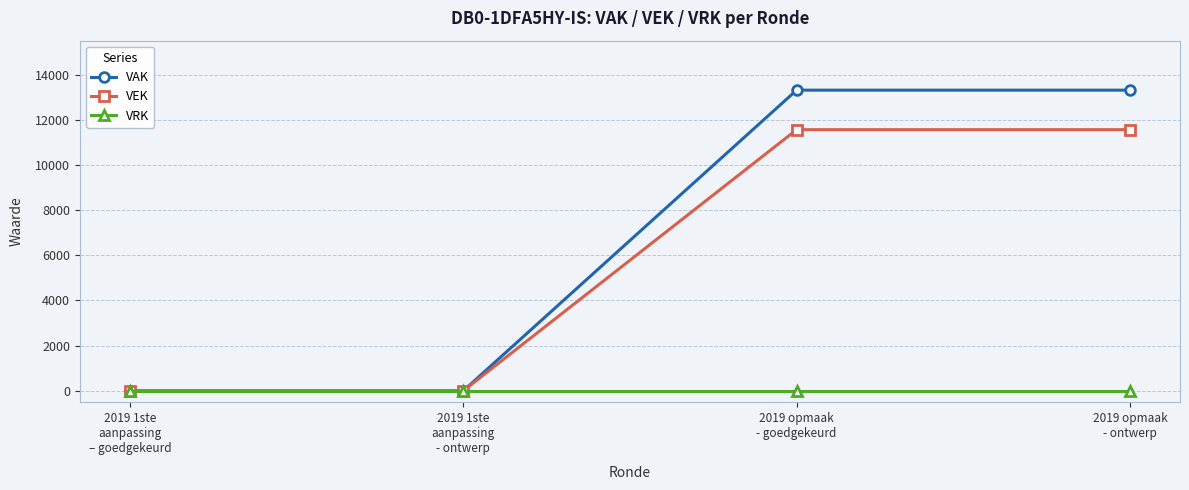

What position from the left is 2019 1ste
aanpassing
- ontwerp?

2